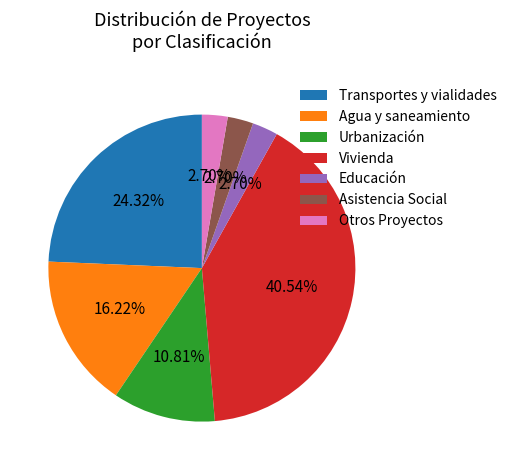

Does Transportes y vialidades represent more than half of the total?

No